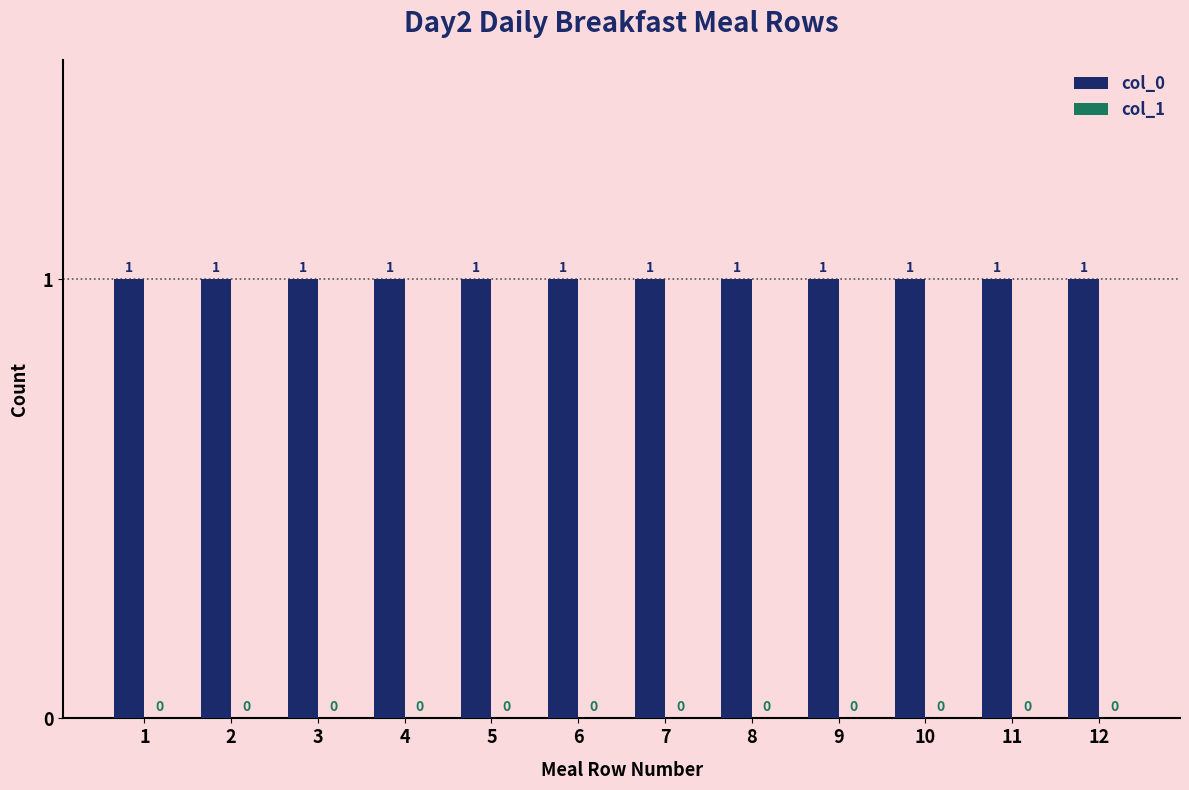

Rank the series by their average value, from lowest to highest.

col_1, col_0